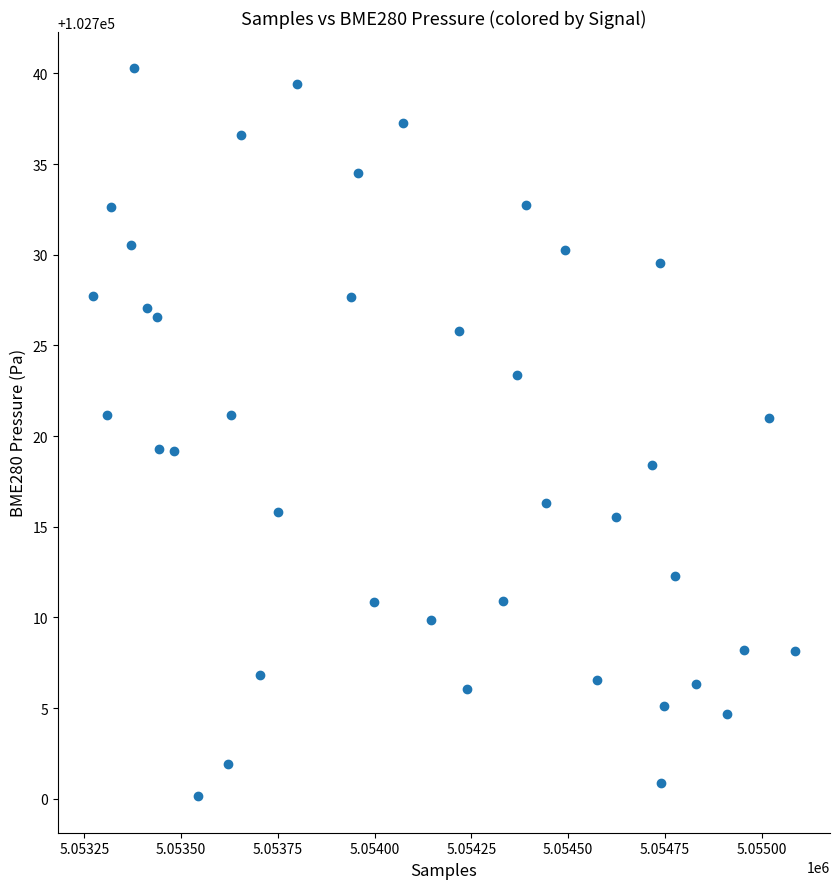

What is the range of X values (max minus min)?

1814.0